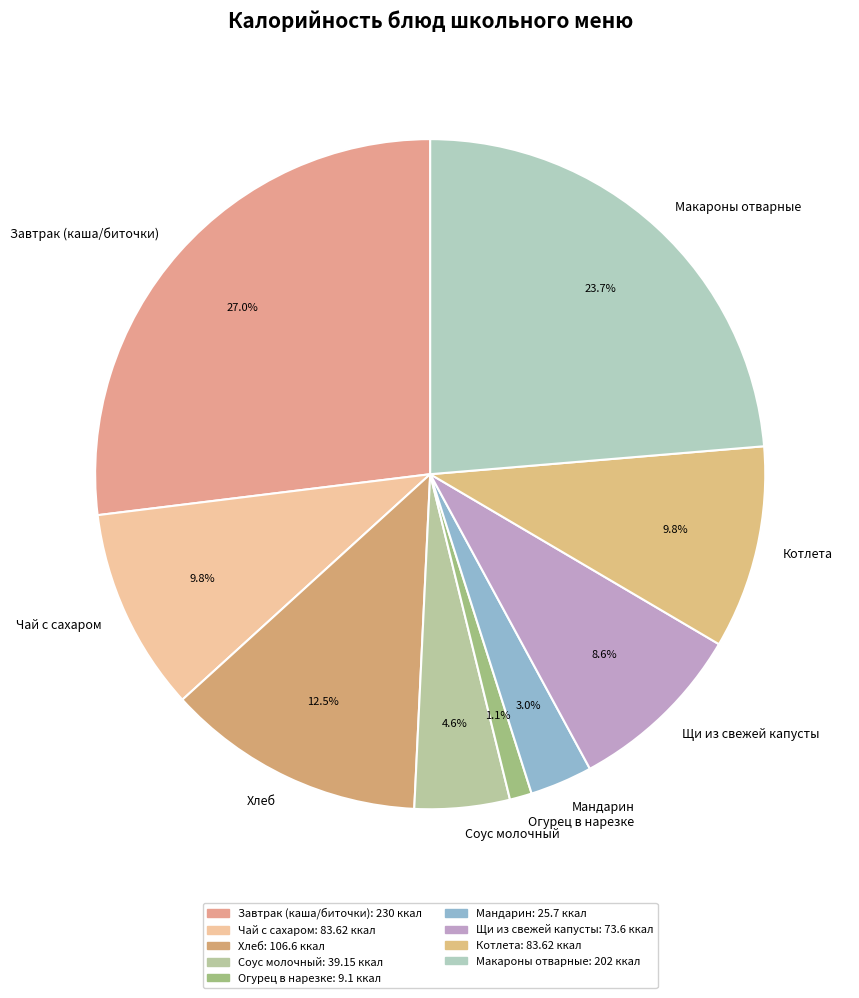

Between Хлеб and Чай с сахаром, which is larger?

Хлеб